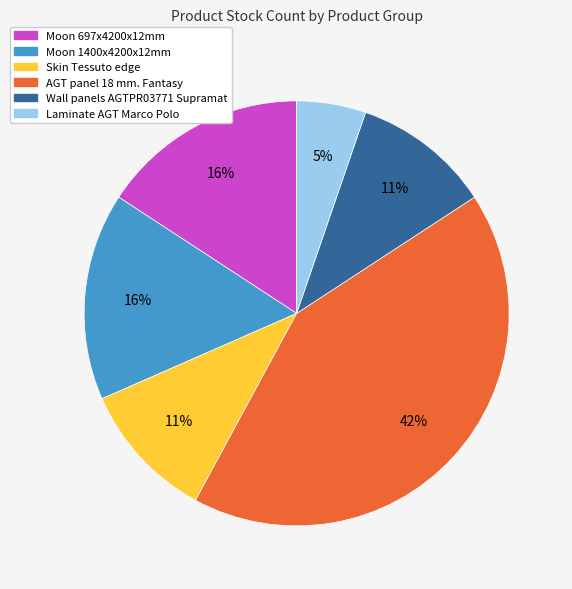

Do Skin Tessuto edge and Wall panels AGTPR03771 Supramat together represent more than half of the pie?

No